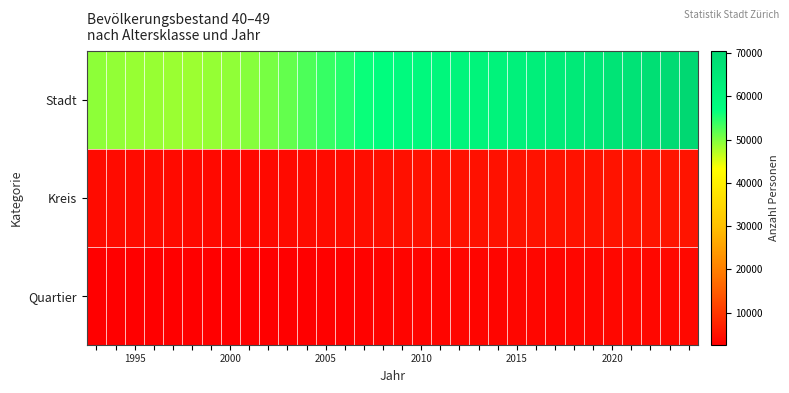

At how many categories does at least one series exceed 22239?

32